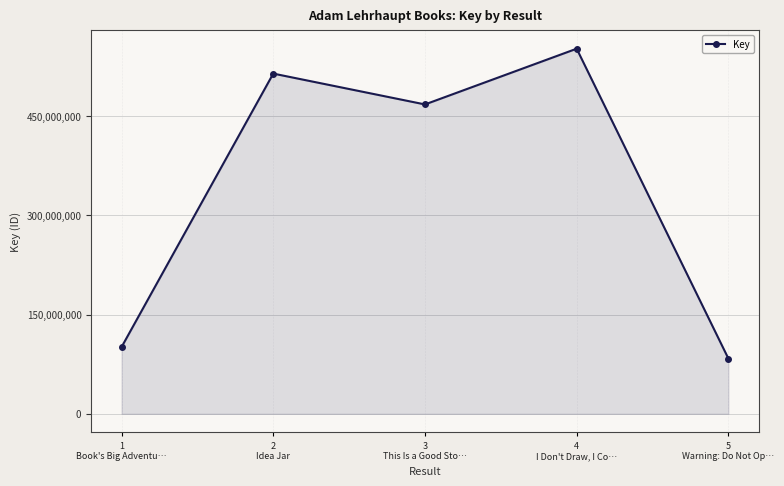

How many lines are shown in the chart?

1